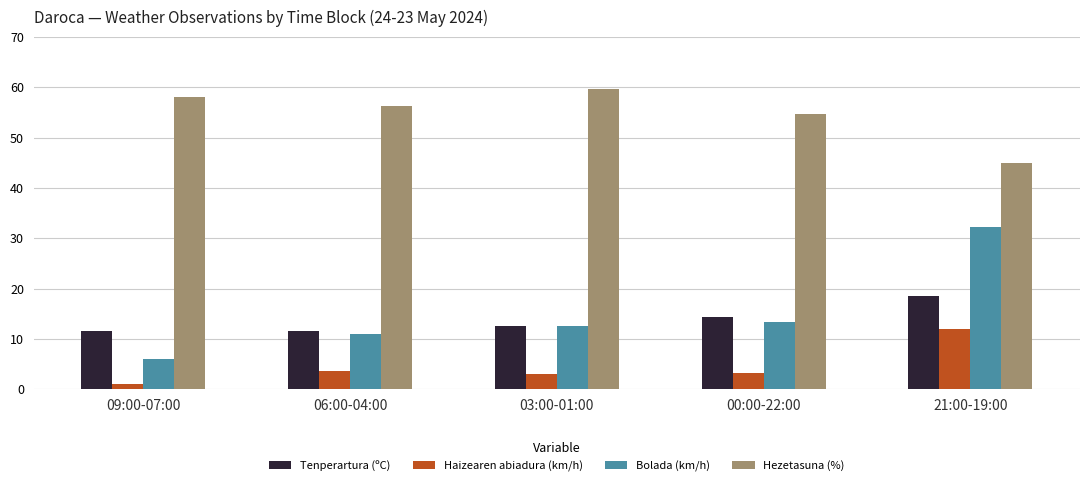

What is the difference between the maximum and minimum values in the Tenperartura (ºC) series?

7.0